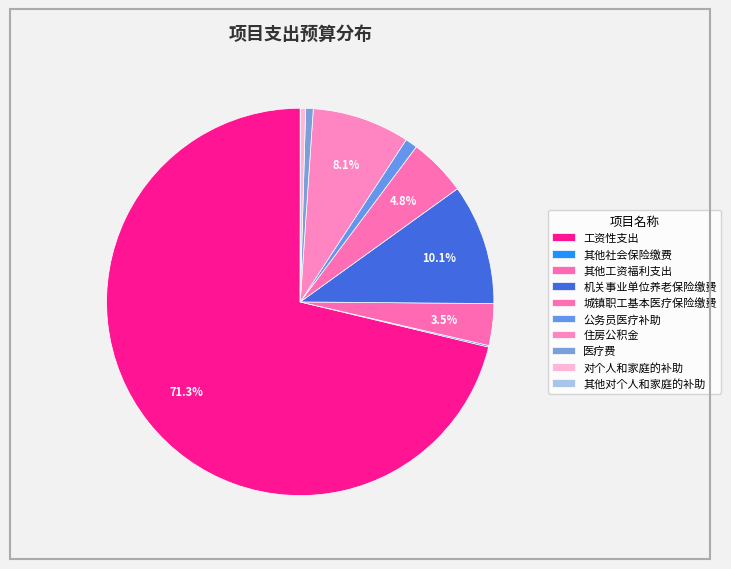

True or false: 住房公积金 accounts for 15% of the total.

False